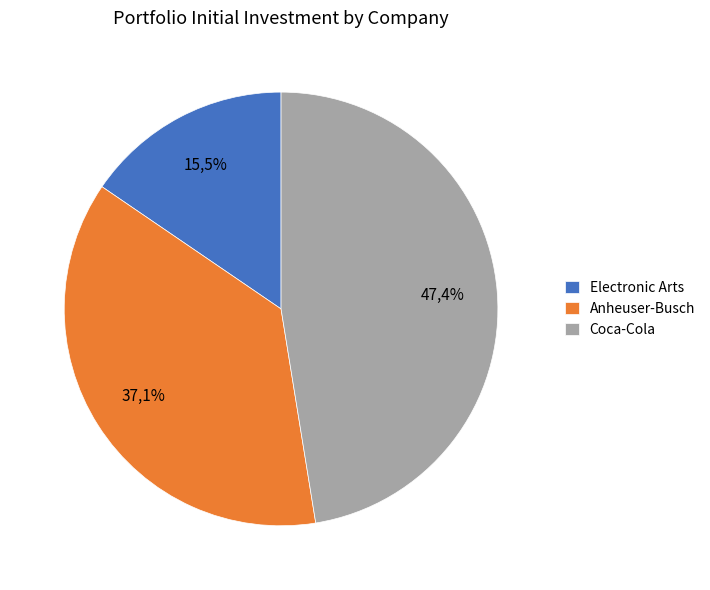

To the nearest percent, what portion does Coca-Cola represent?

47%